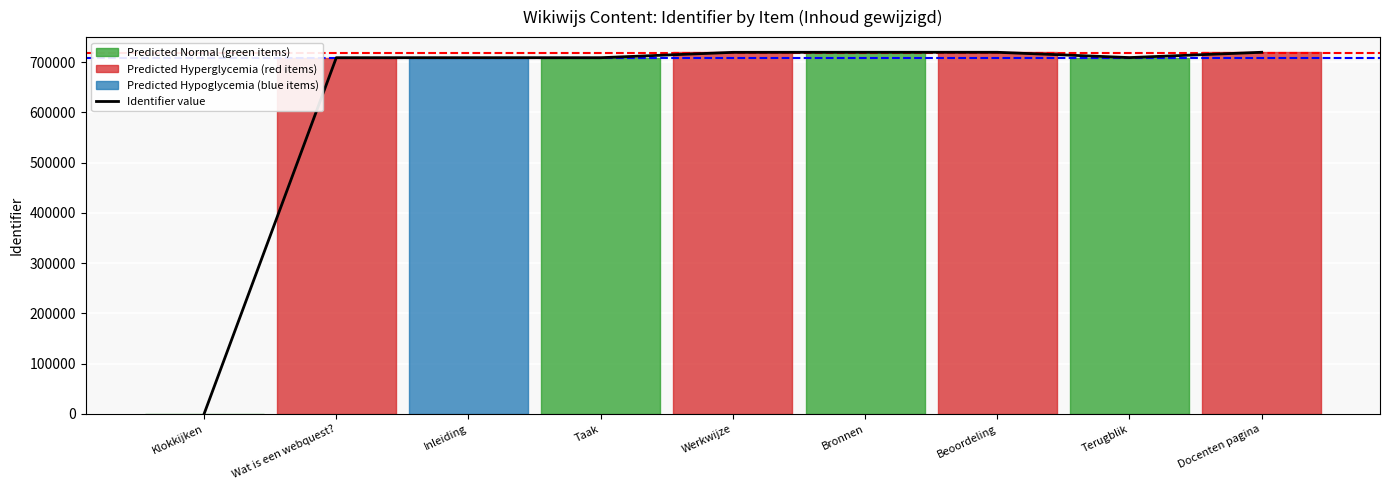

Reading left to right, transcribe all the data shown in this chart.

Klokkijken=0	Wat is een webquest?=709001	Inleiding=709004	Taak=709007	Werkwijze=719680	Bronnen=719783	Beoordeling=719782	Terugblik=709249	Docenten pagina=719803